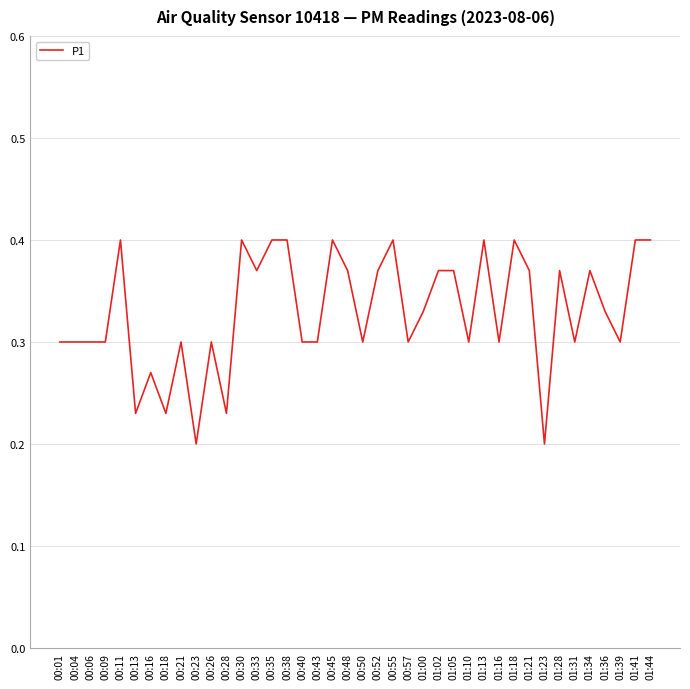

The chart shows a value of 0.2 at 01:31. True or false?

False